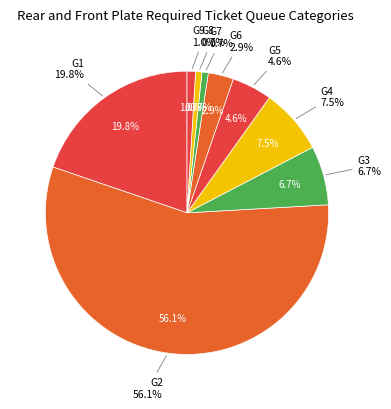

Is it true that G2 is 61% of the pie?

False